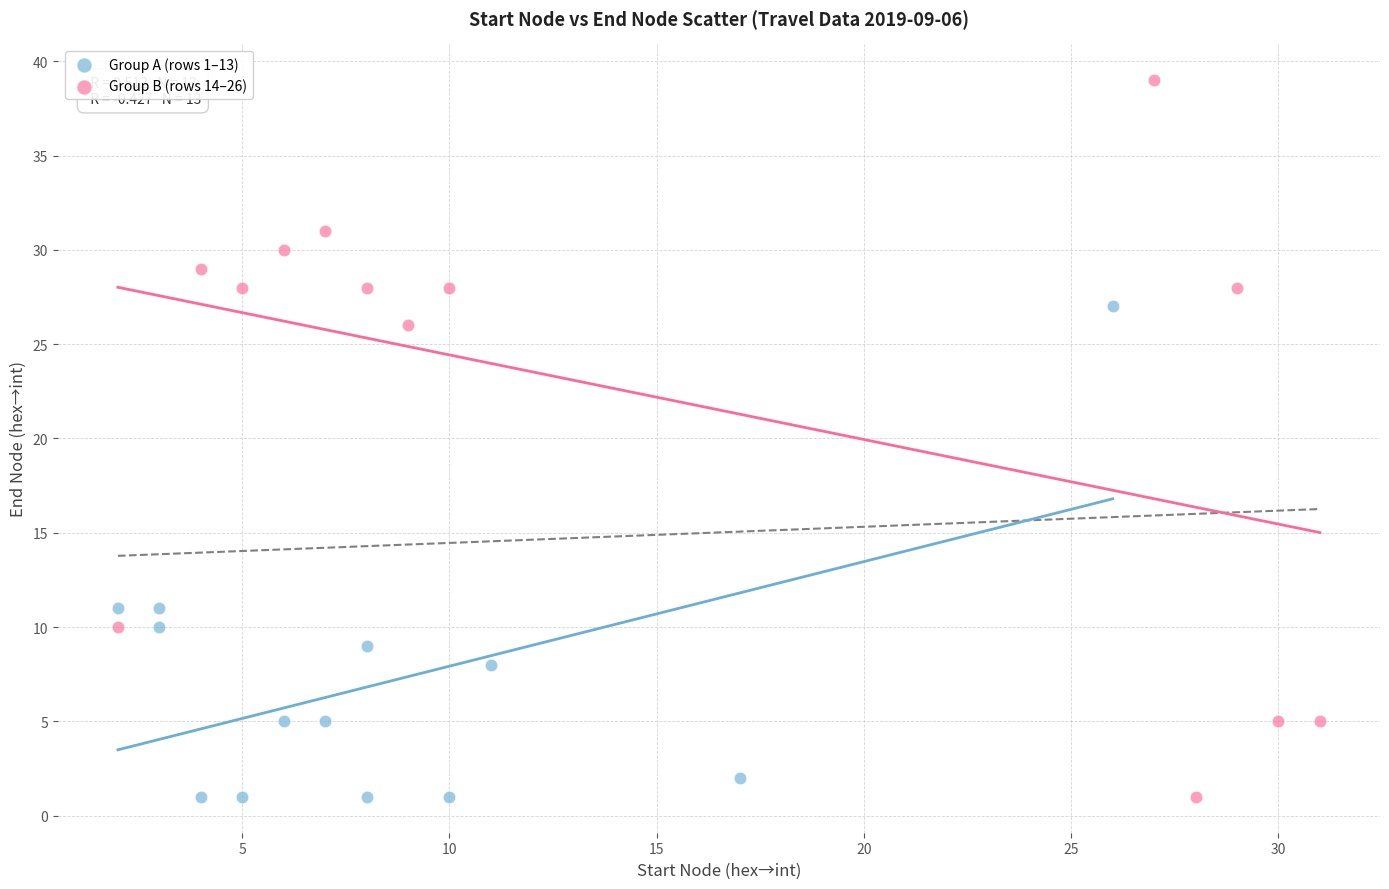

Which series contains the highest Y value?

Group B (rows 14–26)